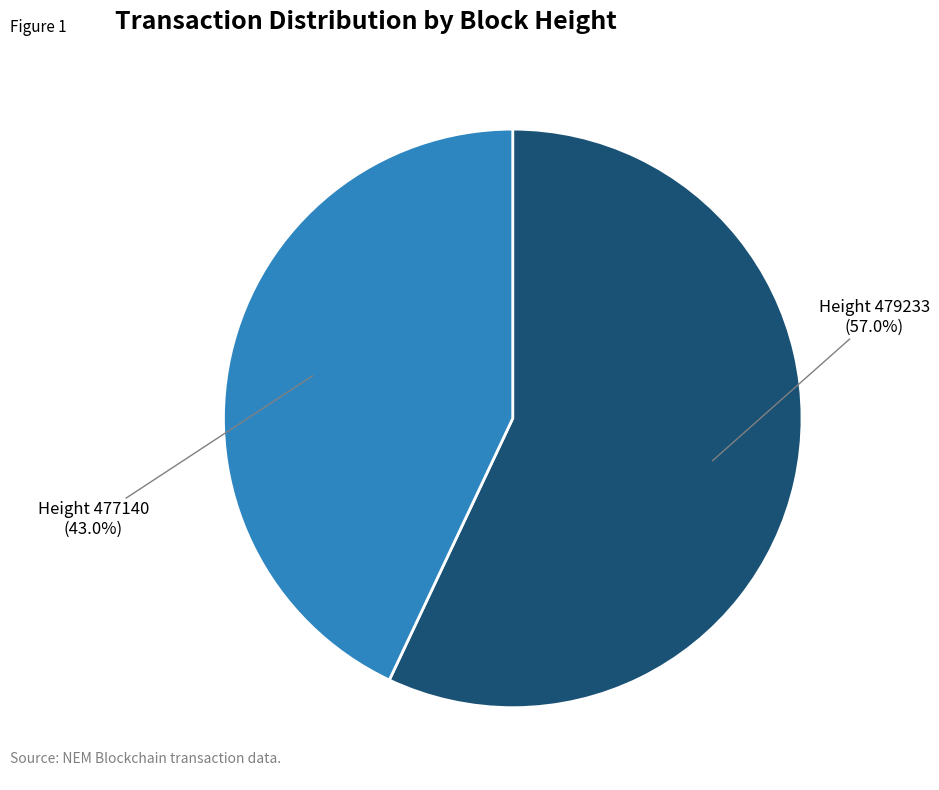

Which category has the smallest portion of the pie?

Height 477140